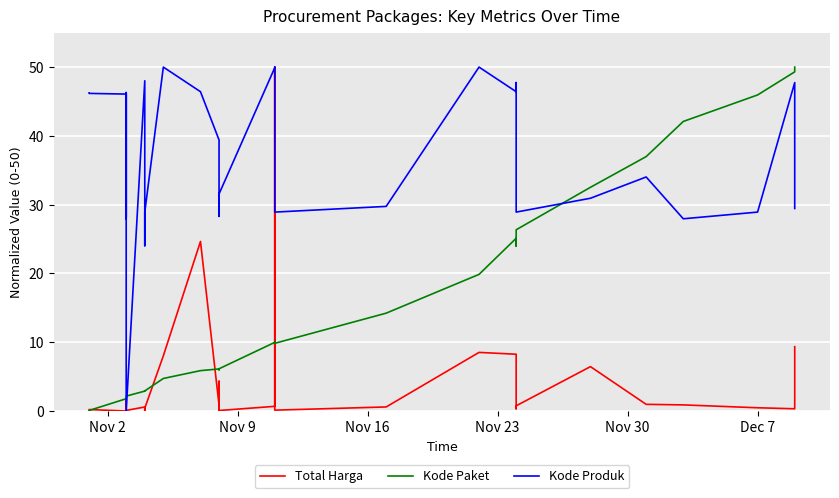

True or false: Kode Paket has more than 0 points higher than both neighbors.

True